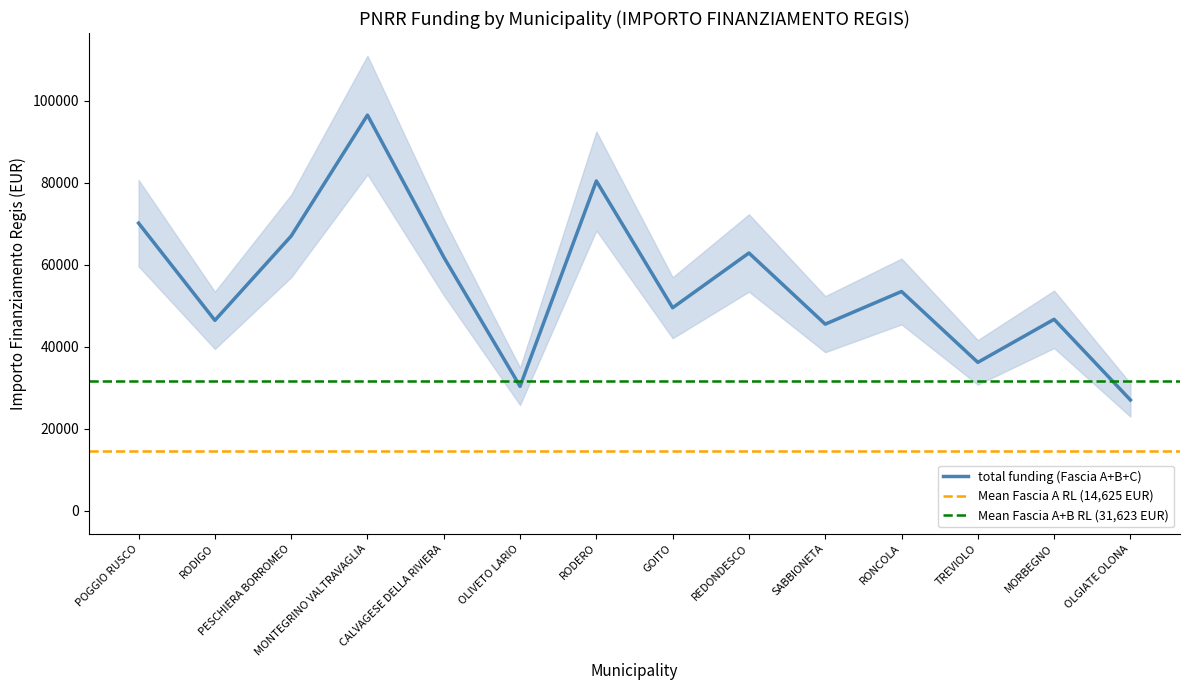

True or false: Fascia C has a value of 43707 at MONTEGRINO VALTRAVAGLIA.

True